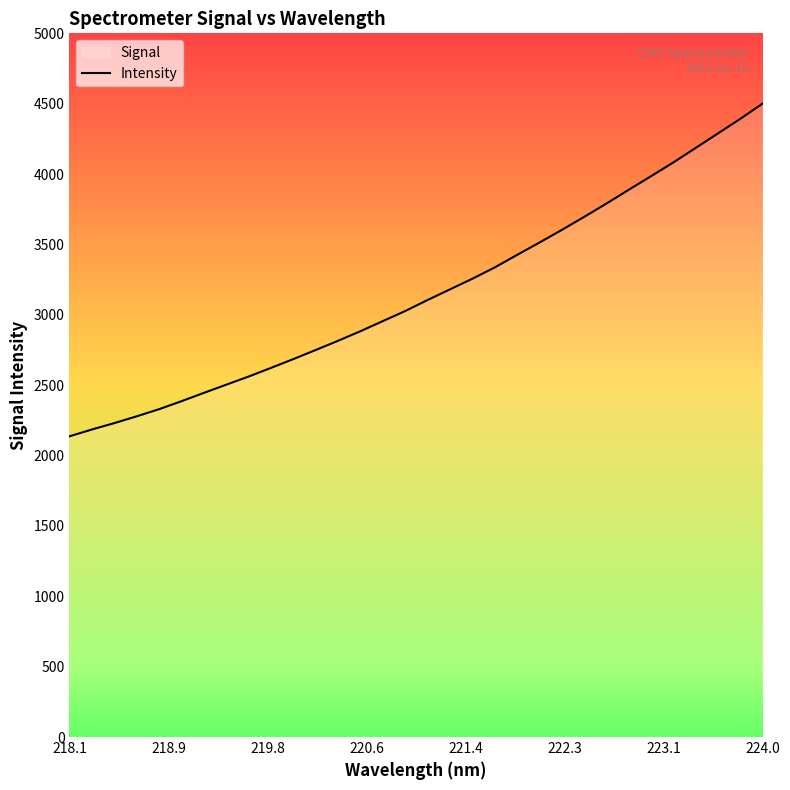

What is the maximum value shown in the chart?

4500.9